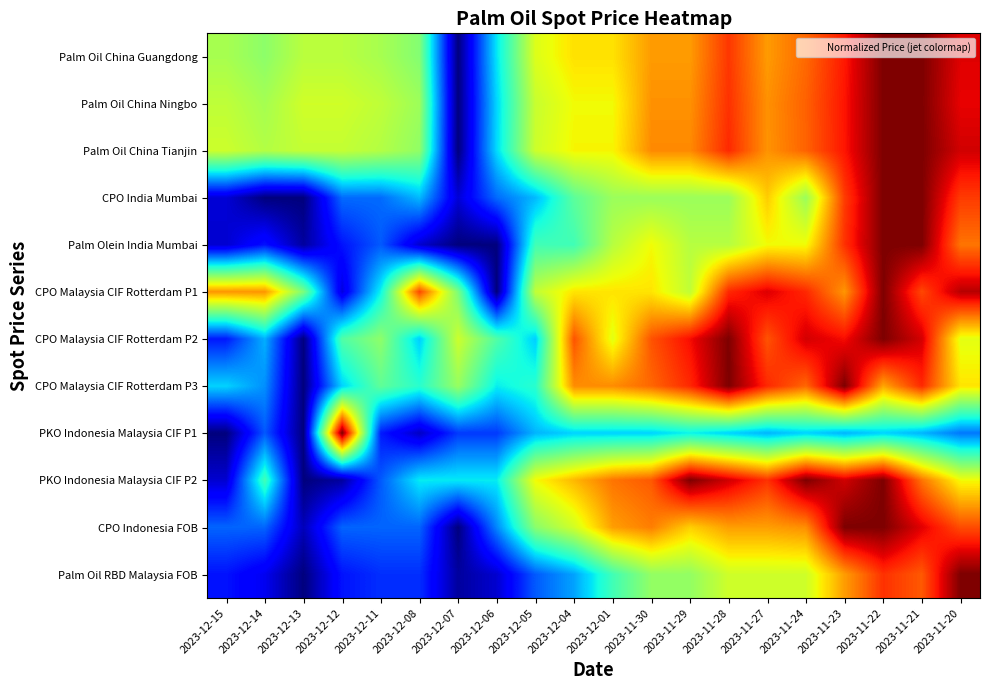

What is the spread (max minus min) of values at 2023-12-06?

0.4